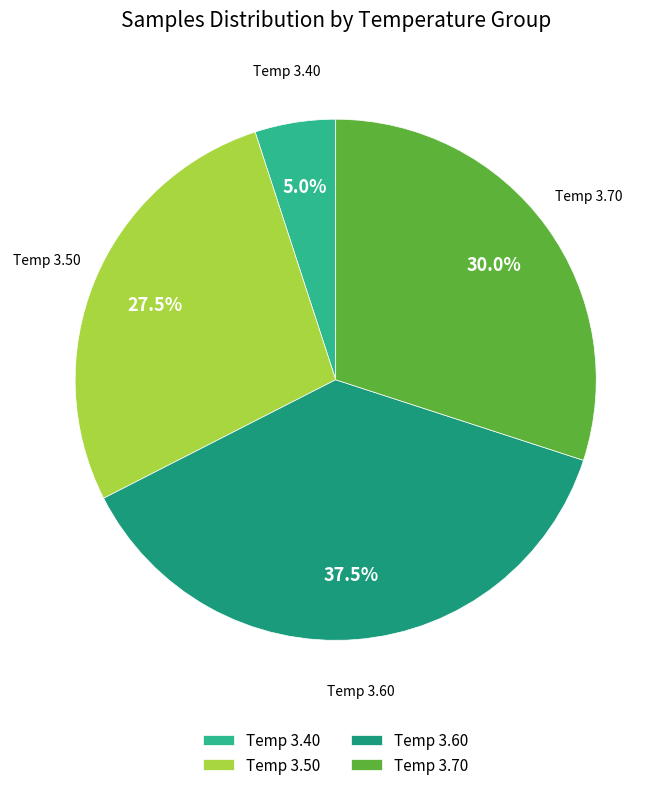

How many segments does this pie chart have?

4